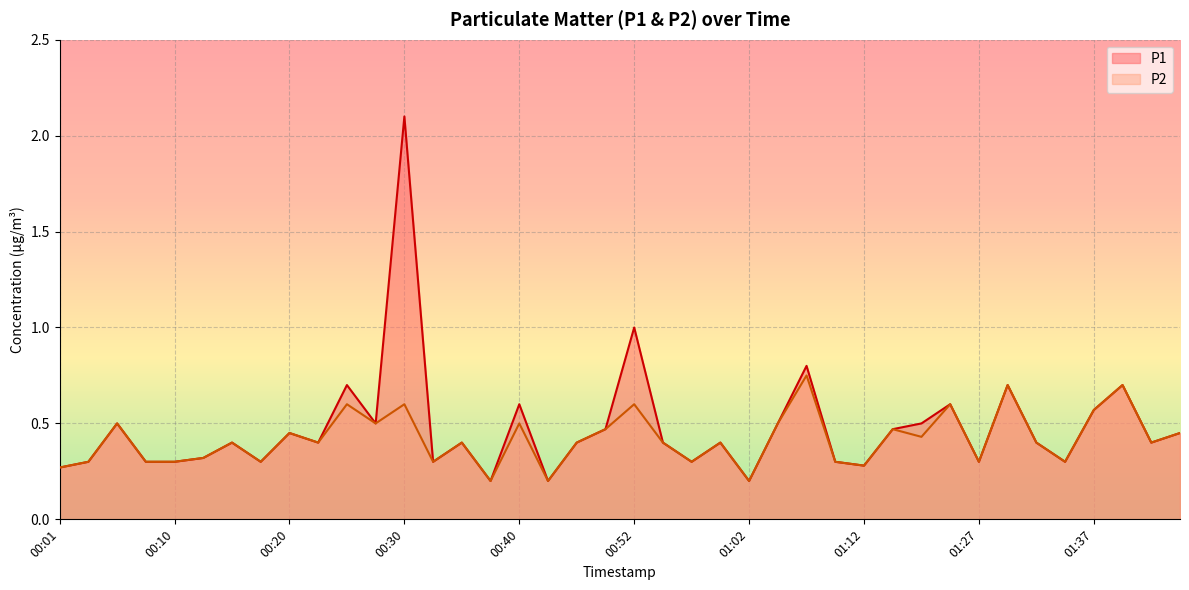

List the series in order of their overall mean, highest first.

P1, P2